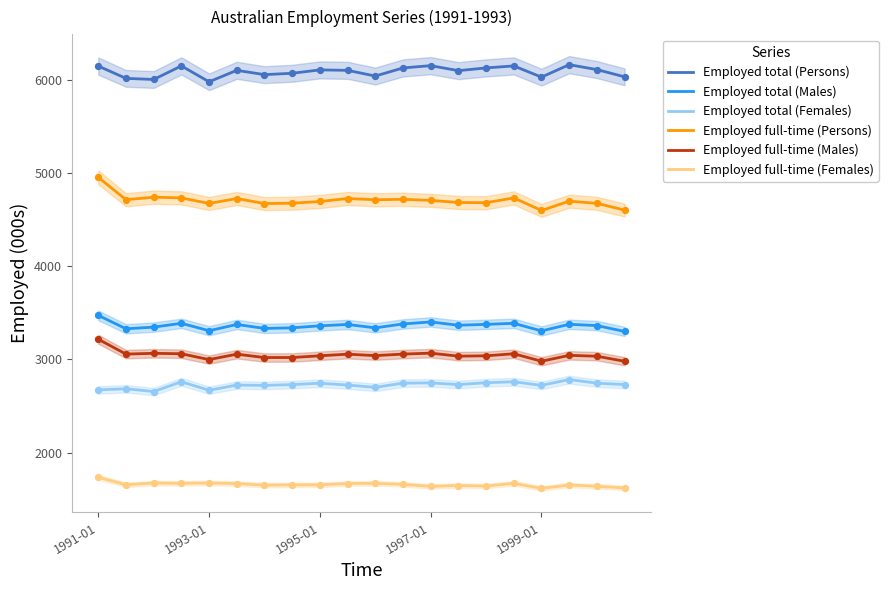

At which category is the sum across all series the highest?

1991-01